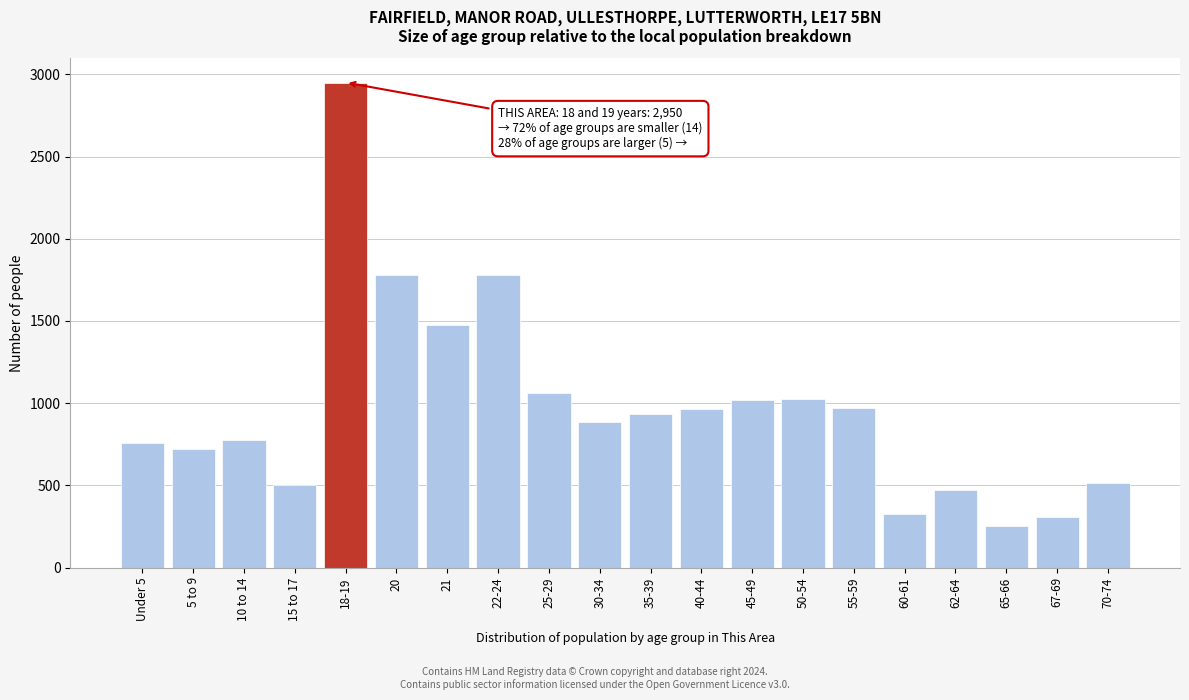

What is the value of the 18th bar from the left?

251